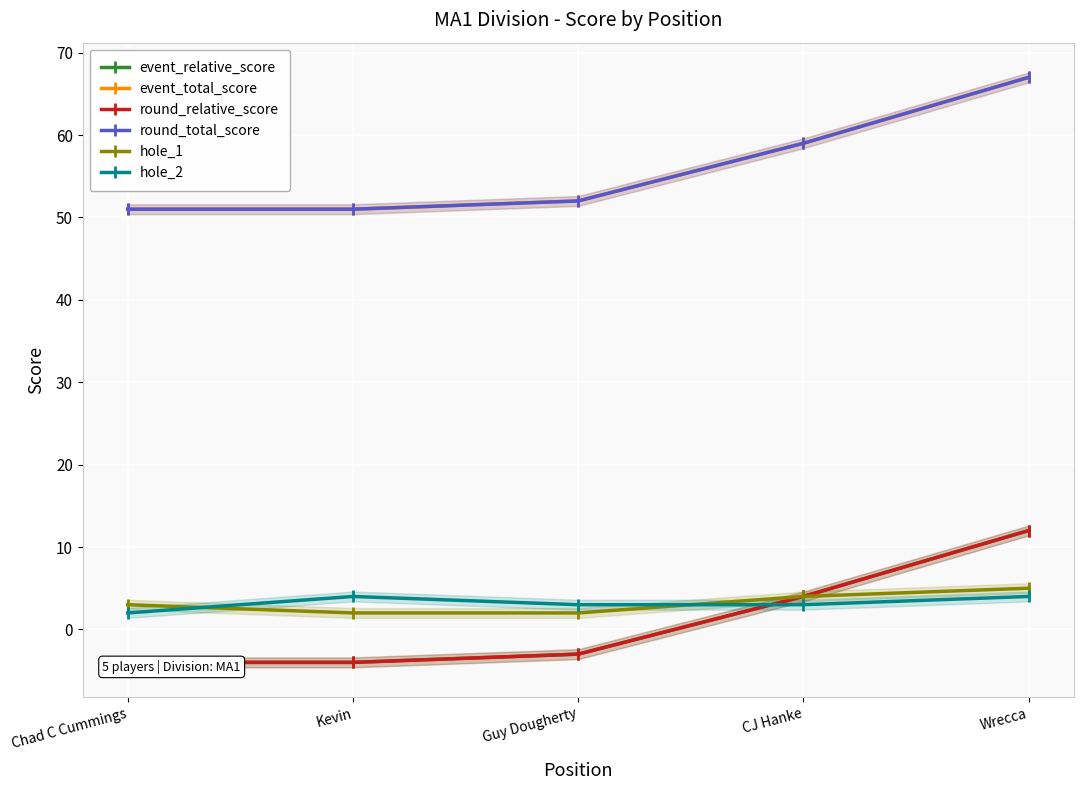

At CJ Hanke, list the series in order from largest to smallest.

event_total_score, round_total_score, event_relative_score, round_relative_score, hole_1, hole_2